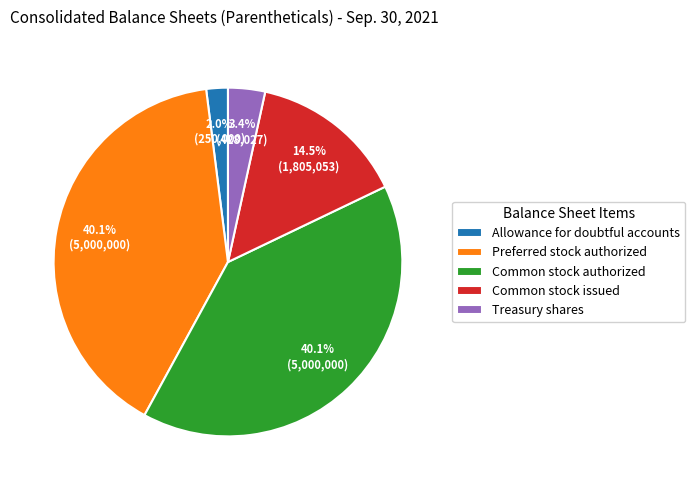

Between Common stock issued and Common stock authorized, which is larger?

Common stock authorized